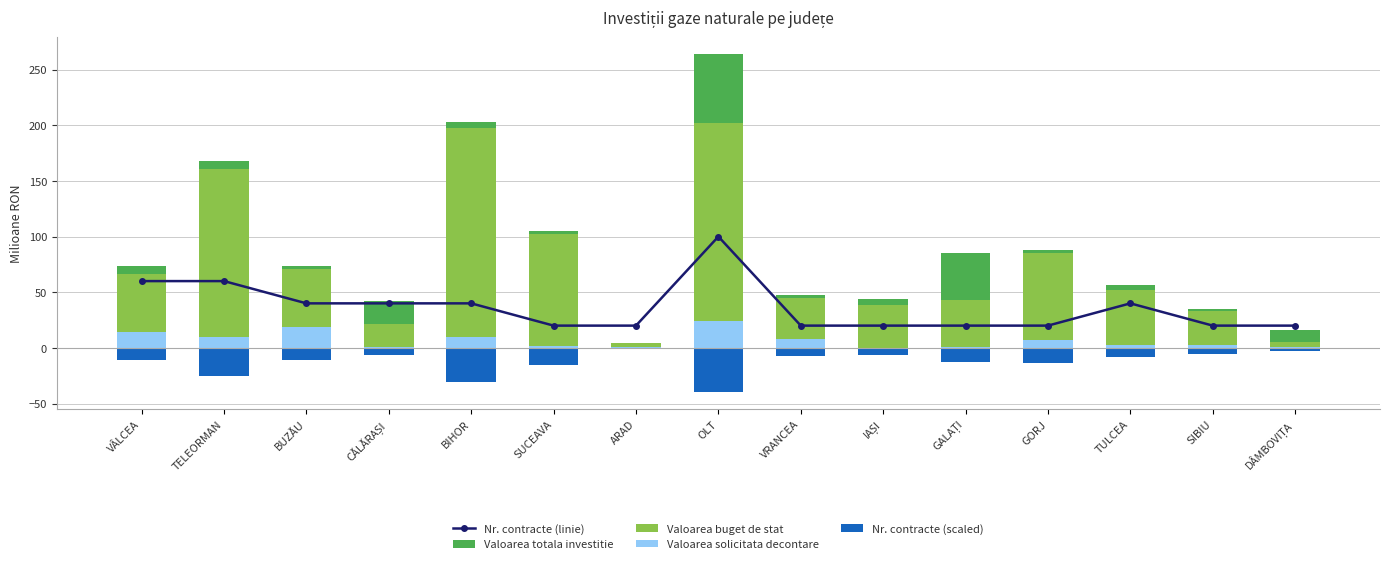

What value does the Nr. contracte (scaled) series have at GALAȚI?

-12.8